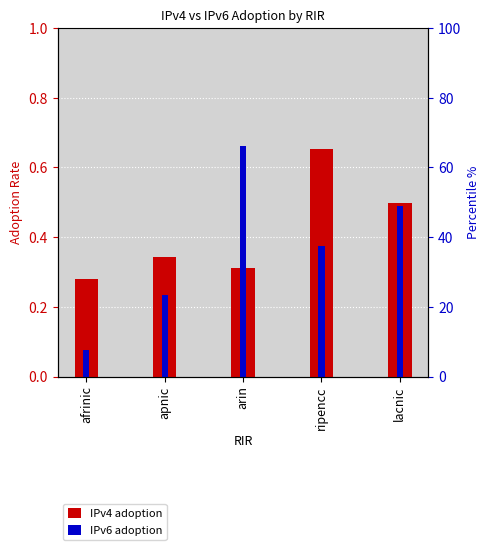

Reading left to right, extract all data points from this chart.

IPv4 adoption: afrinic=0.3	apnic=0.3	arin=0.3	ripencc=0.7	lacnic=0.5
IPv6 adoption: afrinic=0.1	apnic=0.2	arin=0.7	ripencc=0.4	lacnic=0.5